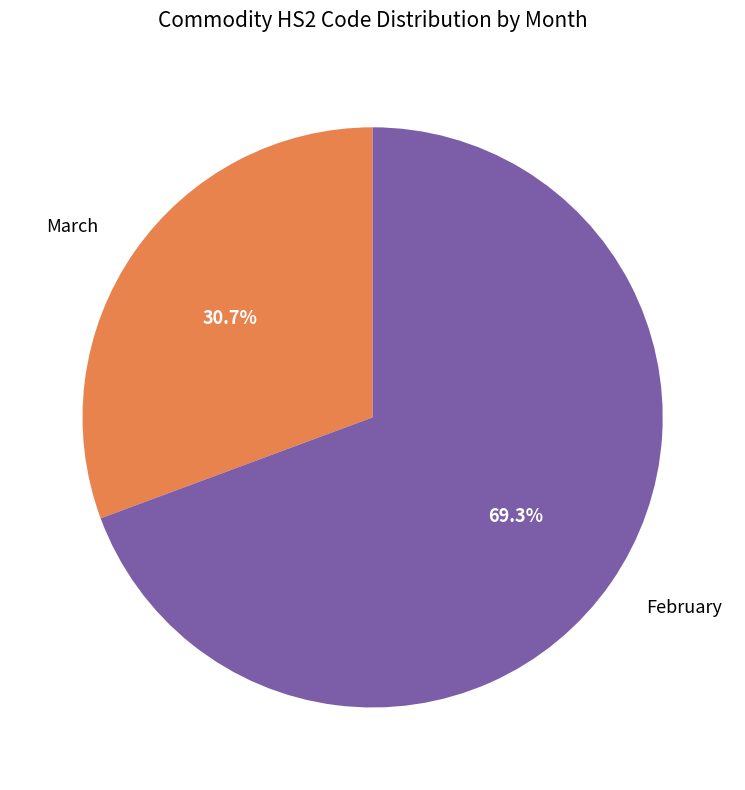

What percentage do March and February together represent?

100.0%